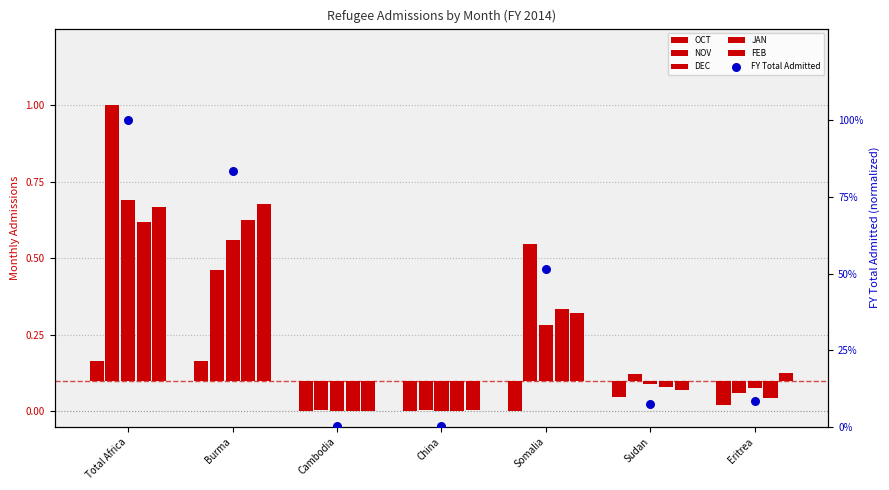

At which category is the sum across all series the highest?

Total Africa